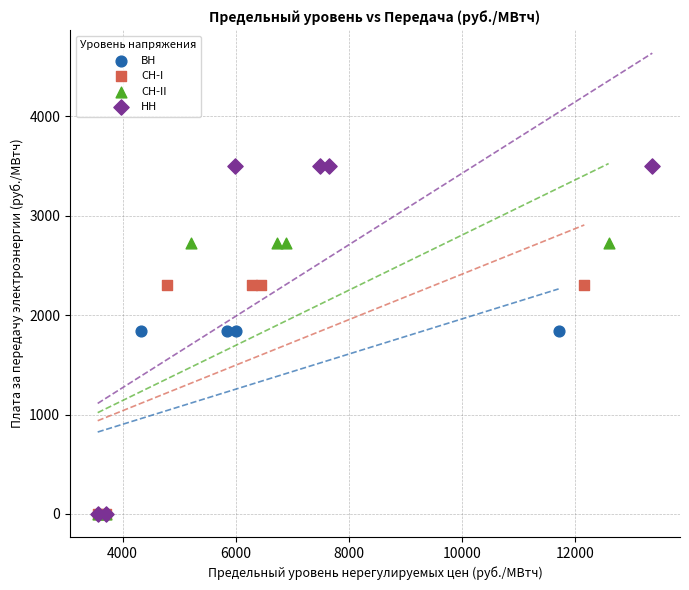

Which series reaches the maximum Y coordinate?

НН